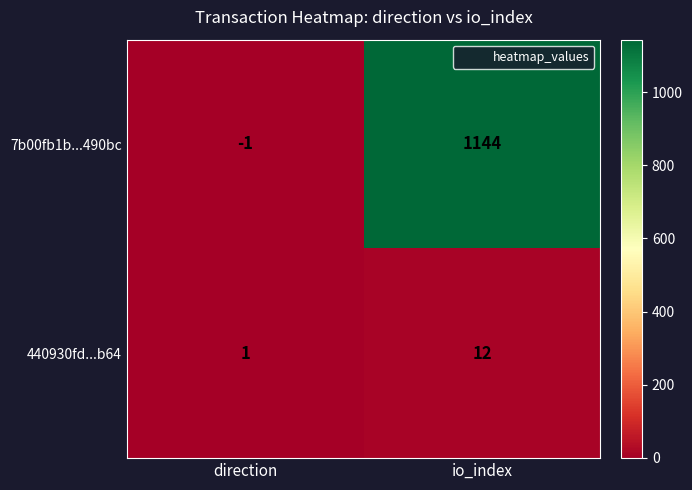

Where is 440930fd...b64 nearest to the value 6?

direction